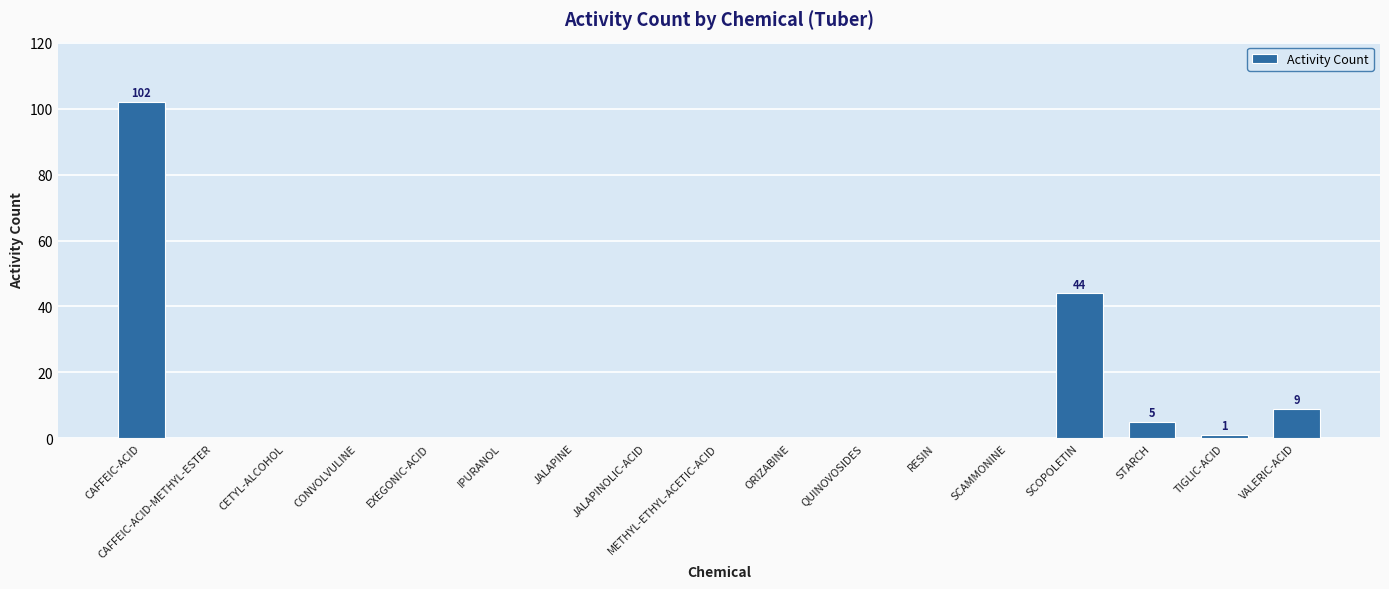

What is the change in value from CAFFEIC-ACID to SCAMMONINE?

-102